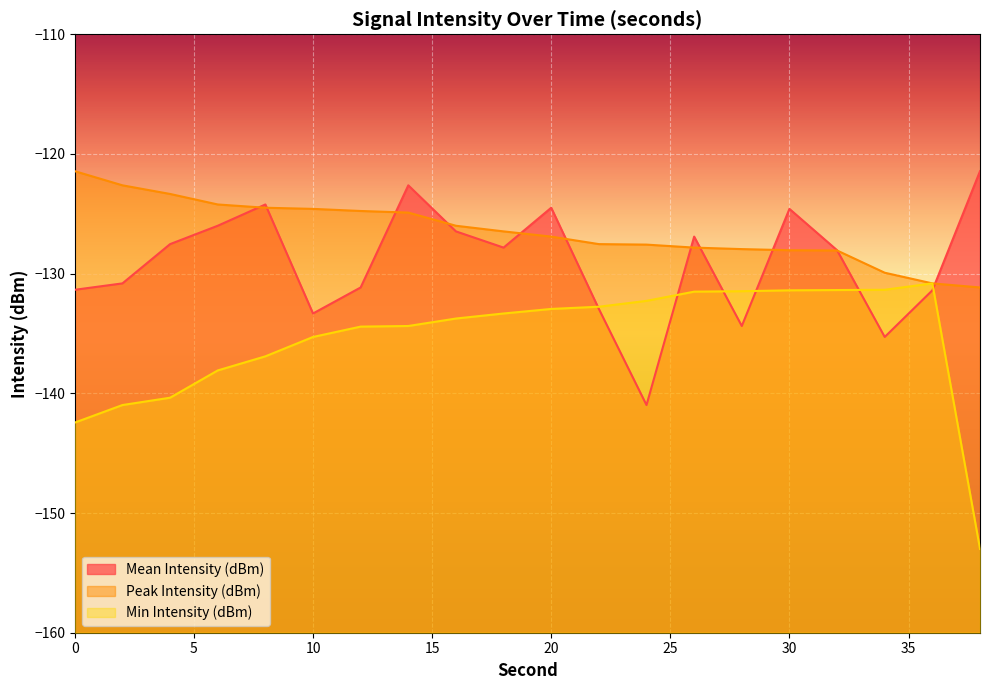

Which series has the largest range (max minus min)?

Min Intensity (dBm)